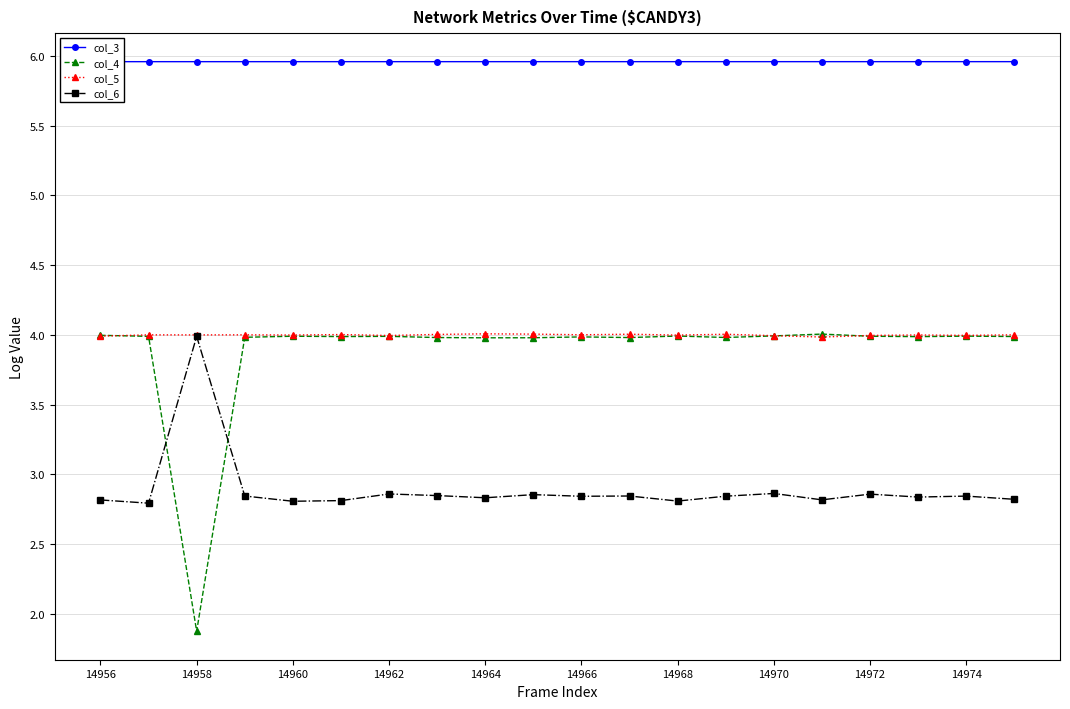

True or false: col_6 has more than 0 interior local peaks.

True